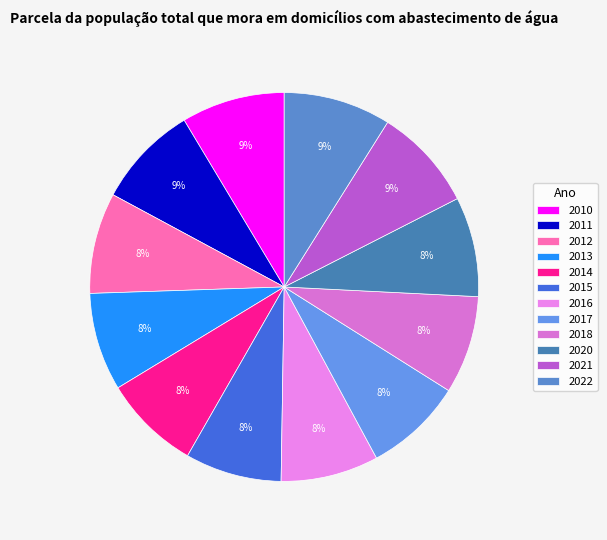

How many segments does this pie chart have?

12